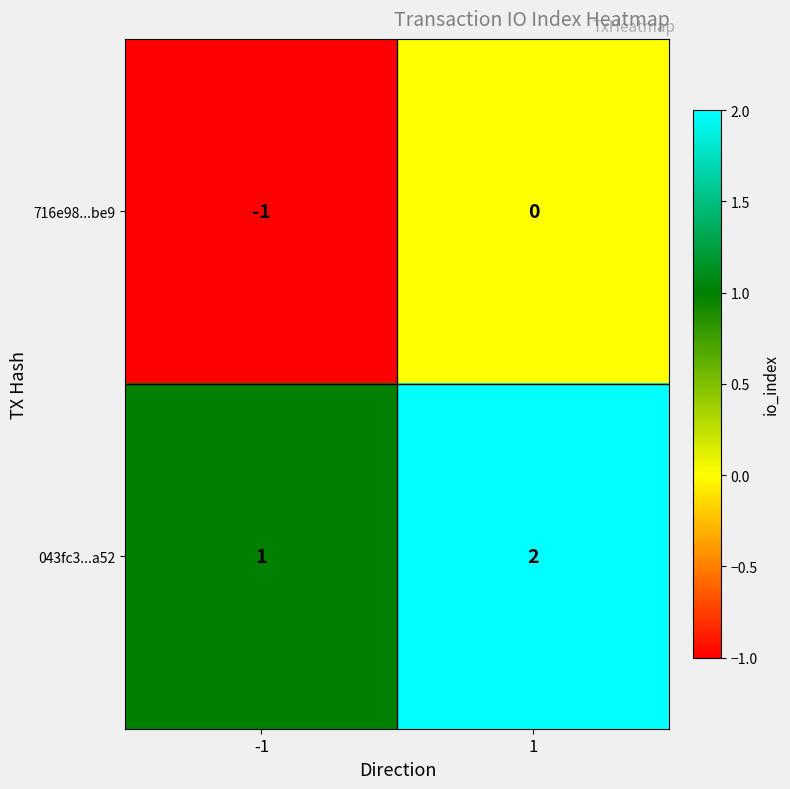

How many negative values does the 716e98...be9 series have?

1